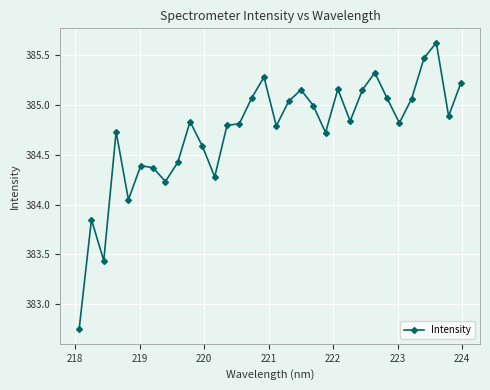

True or false: the data has more than 1 interior local peaks.

True